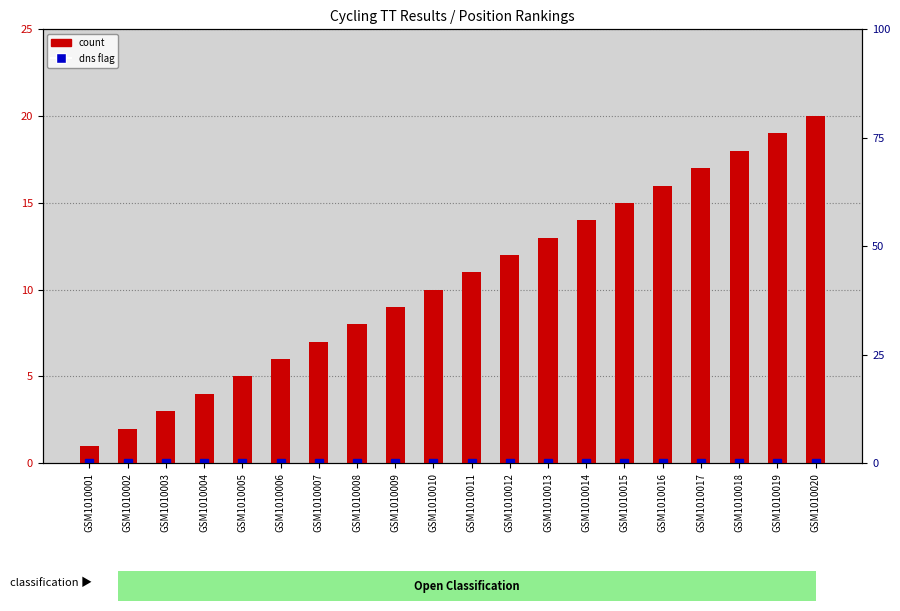

What is the ratio of the value at GSM1010003 to the value at GSM1010019?

0.2